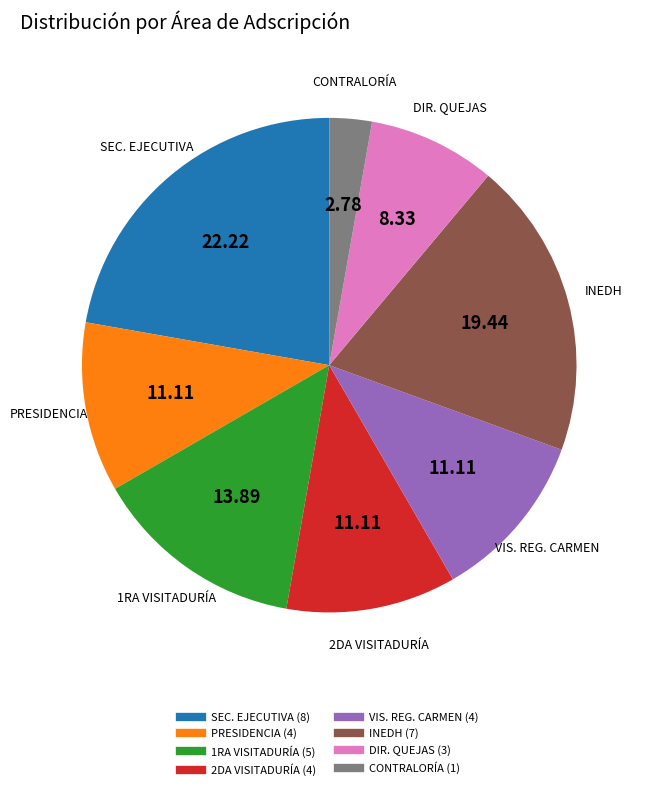

Does any single category account for the majority?

No